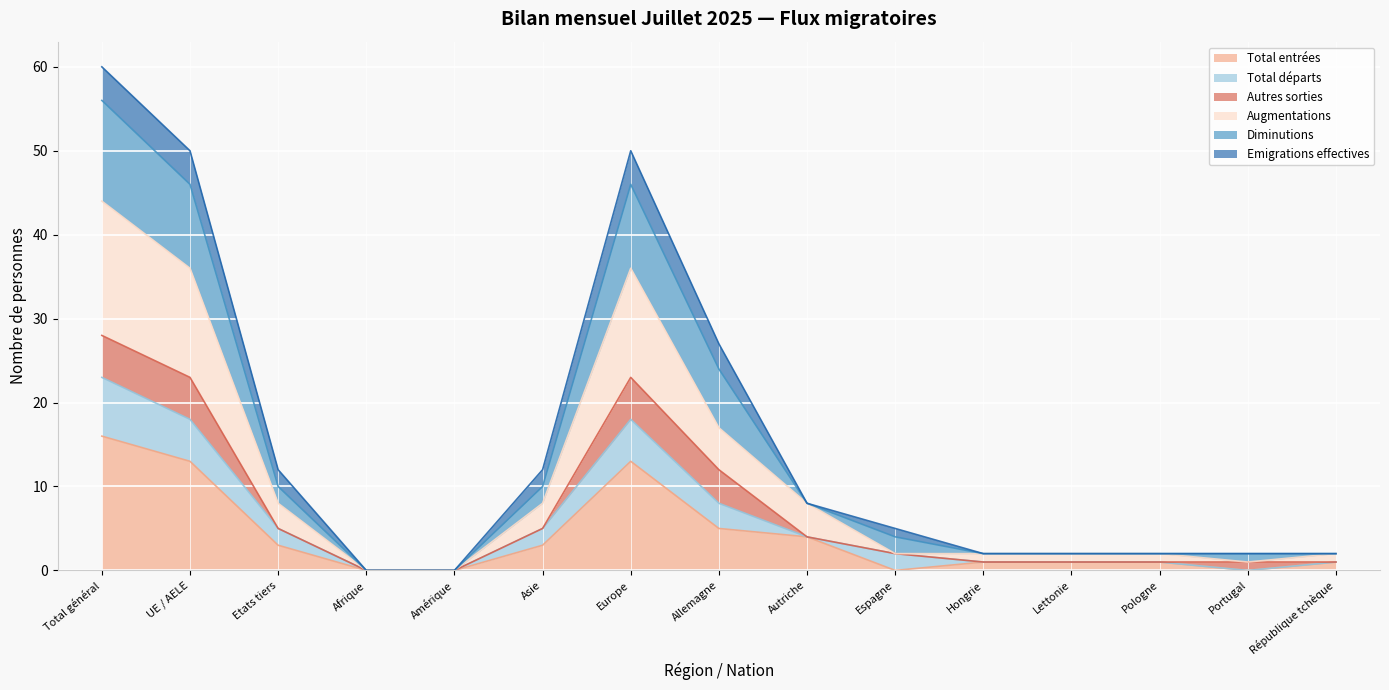

What is the difference between the Total entrées values at Total général and Pologne?

15